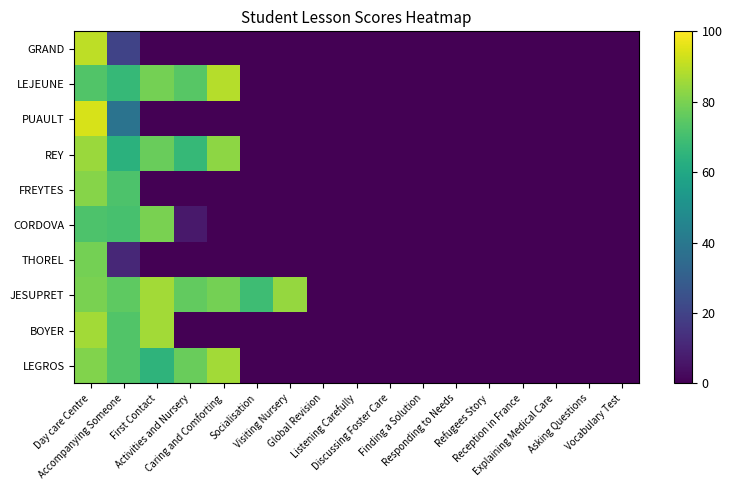

Rank the series at First Contact from highest to lowest value.

JESUPRET, BOYER, CORDOVA, LEJEUNE, REY, LEGROS, GRAND, PUAULT, FREYTES, THOREL